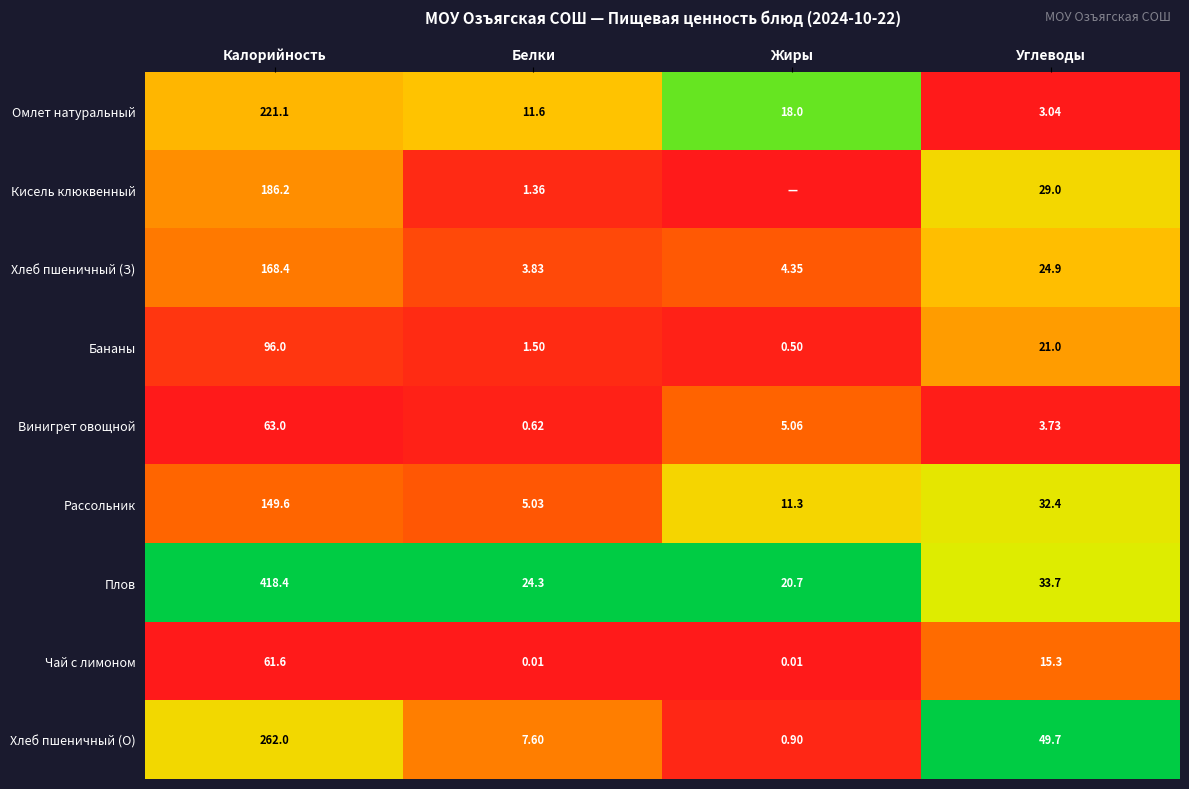

Rank the series at Белки from highest to lowest value.

Плов, Омлет натуральный, Хлеб пшеничный (О), Рассольник, Хлеб пшеничный (З), Бананы, Кисель клюквенный, Винигрет овощной, Чай с лимоном